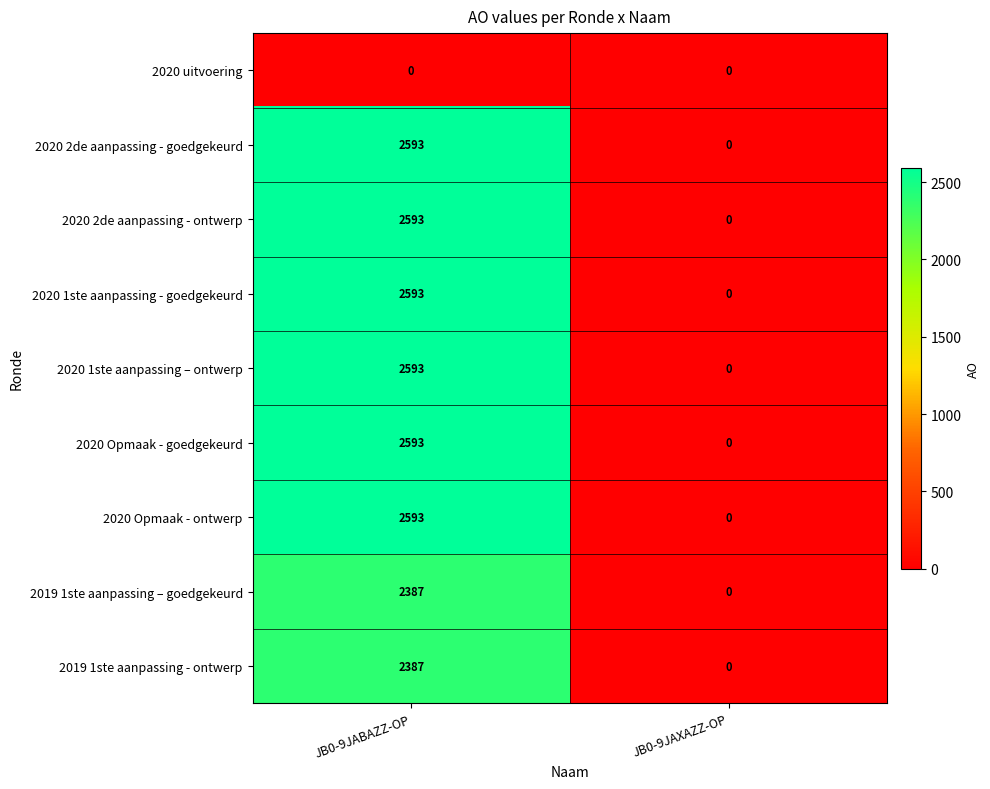

How many categories are shown in the chart?

2